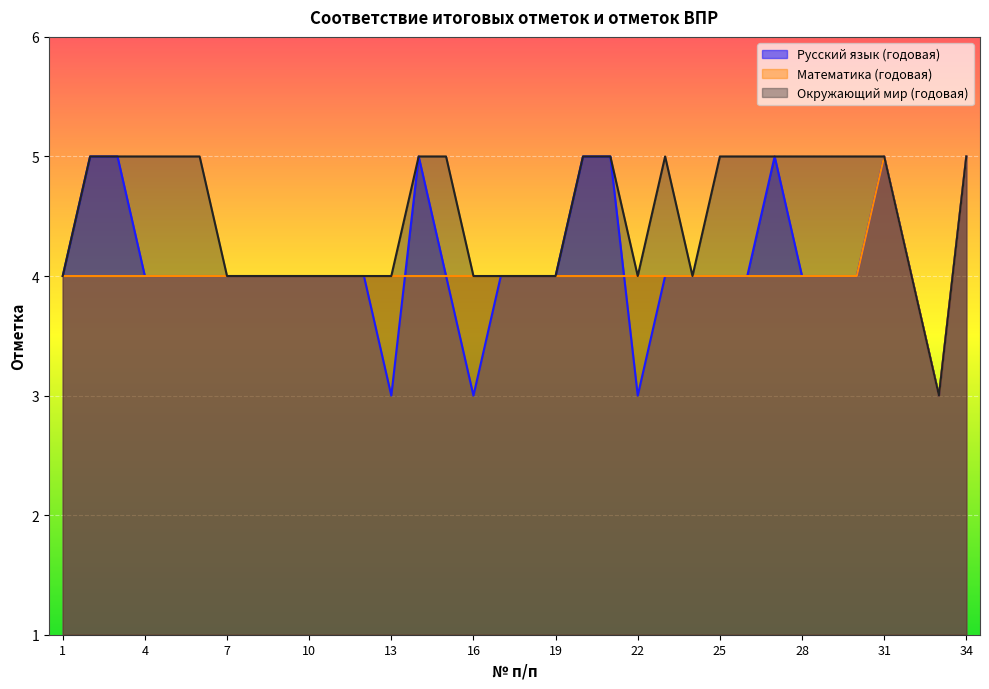

The value of Русский язык (годовая) at 18 is 6. True or false?

False